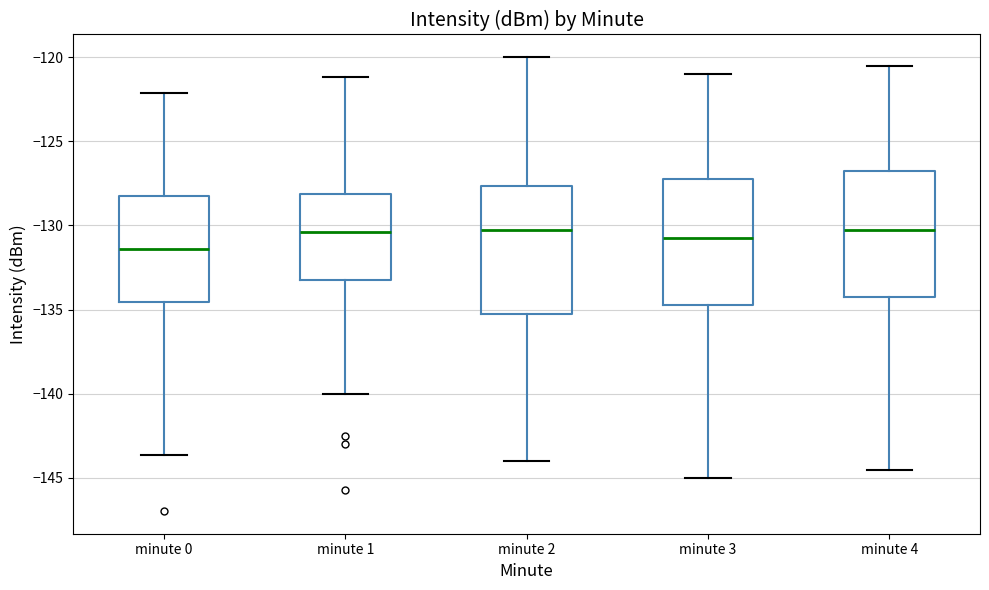

Where does the lower whisker of the box for minute 4 end on the y-axis? The values are not printed on the chart, so give them approximately, as read against the axis.

-144.5